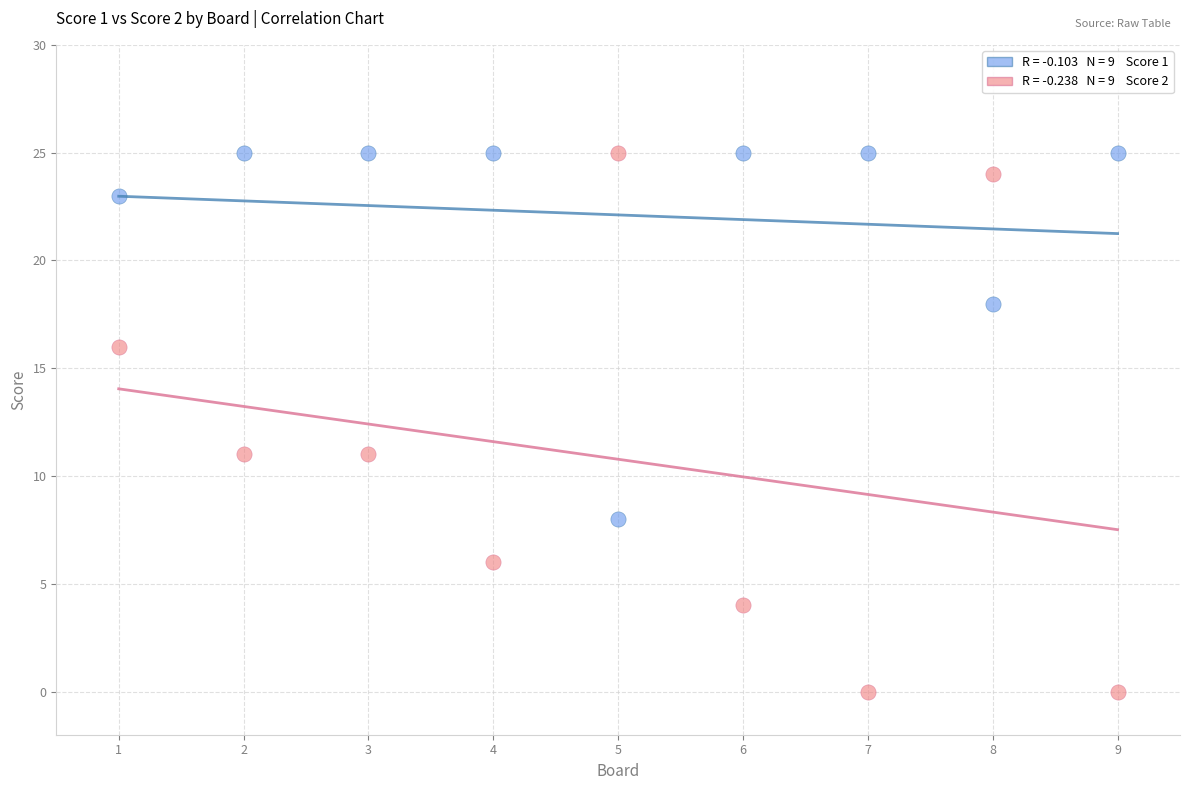

Across all data points, what is the range of Y values (max minus min)?

25